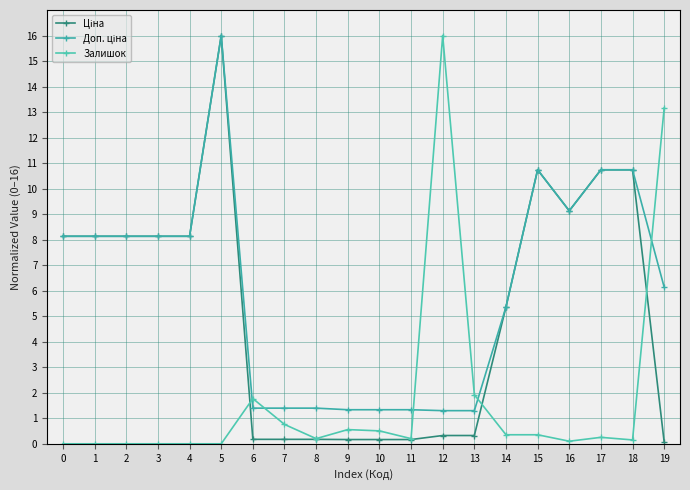

Which series has the largest range (max minus min)?

Залишок